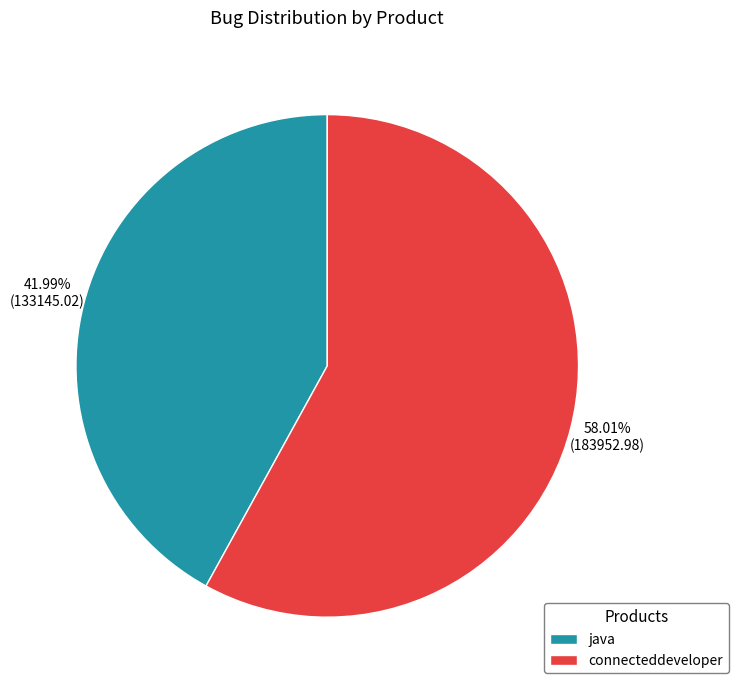

Which category accounts for the majority?

connecteddeveloper